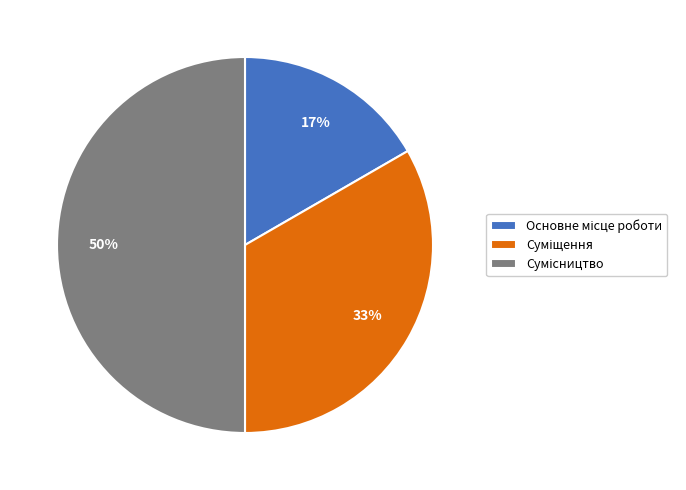

To the nearest percent, what is the average slice percentage?

33%